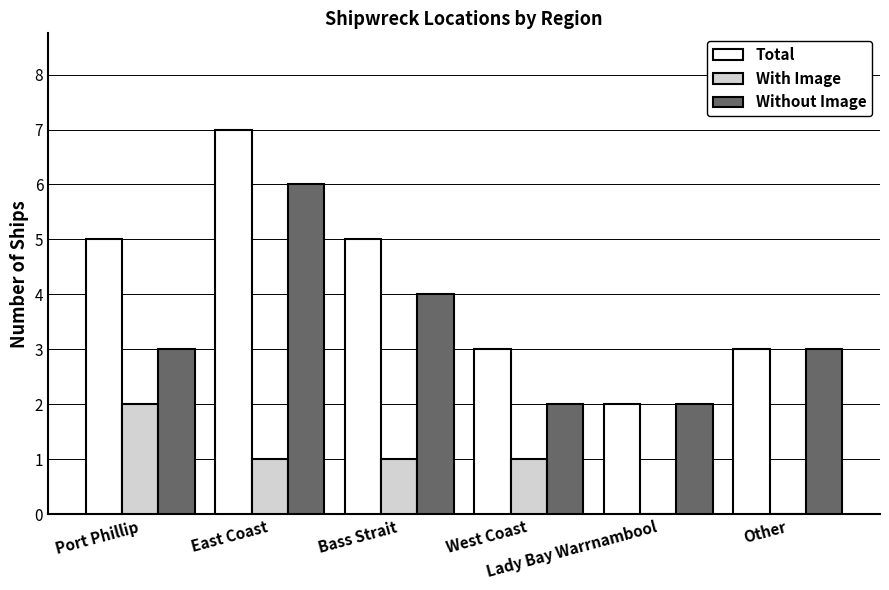

How many series are shown in this chart?

3